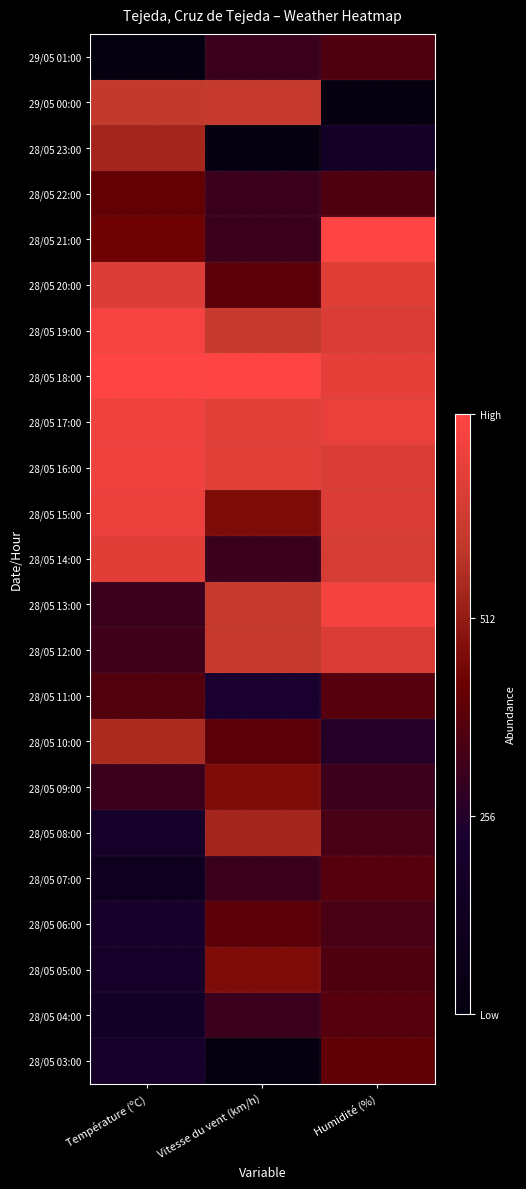

Reading left to right, extract all data points from this chart.

29/05 01:00: Température (ºC)=0.0	Vitesse du vent (km/h)=0.4	Humidité (%)=0.5
29/05 00:00: Température (ºC)=0.8	Vitesse du vent (km/h)=0.8	Humidité (%)=0.0
28/05 23:00: Température (ºC)=0.7	Vitesse du vent (km/h)=0.0	Humidité (%)=0.2
28/05 22:00: Température (ºC)=0.5	Vitesse du vent (km/h)=0.4	Humidité (%)=0.5
28/05 21:00: Température (ºC)=0.6	Vitesse du vent (km/h)=0.4	Humidité (%)=1.0
28/05 20:00: Température (ºC)=0.9	Vitesse du vent (km/h)=0.5	Humidité (%)=0.9
28/05 19:00: Température (ºC)=1.0	Vitesse du vent (km/h)=0.8	Humidité (%)=0.9
28/05 18:00: Température (ºC)=1.0	Vitesse du vent (km/h)=1.0	Humidité (%)=0.9
28/05 17:00: Température (ºC)=0.9	Vitesse du vent (km/h)=0.9	Humidité (%)=0.9
28/05 16:00: Température (ºC)=0.9	Vitesse du vent (km/h)=0.9	Humidité (%)=0.9
28/05 15:00: Température (ºC)=0.9	Vitesse du vent (km/h)=0.6	Humidité (%)=0.9
28/05 14:00: Température (ºC)=0.9	Vitesse du vent (km/h)=0.4	Humidité (%)=0.9
28/05 13:00: Température (ºC)=0.4	Vitesse du vent (km/h)=0.8	Humidité (%)=1.0
28/05 12:00: Température (ºC)=0.4	Vitesse du vent (km/h)=0.8	Humidité (%)=0.9
28/05 11:00: Température (ºC)=0.5	Vitesse du vent (km/h)=0.3	Humidité (%)=0.5
28/05 10:00: Température (ºC)=0.7	Vitesse du vent (km/h)=0.5	Humidité (%)=0.3
28/05 09:00: Température (ºC)=0.4	Vitesse du vent (km/h)=0.6	Humidité (%)=0.4
28/05 08:00: Température (ºC)=0.2	Vitesse du vent (km/h)=0.7	Humidité (%)=0.4
28/05 07:00: Température (ºC)=0.2	Vitesse du vent (km/h)=0.4	Humidité (%)=0.5
28/05 06:00: Température (ºC)=0.2	Vitesse du vent (km/h)=0.5	Humidité (%)=0.4
28/05 05:00: Température (ºC)=0.2	Vitesse du vent (km/h)=0.6	Humidité (%)=0.5
28/05 04:00: Température (ºC)=0.2	Vitesse du vent (km/h)=0.4	Humidité (%)=0.5
28/05 03:00: Température (ºC)=0.2	Vitesse du vent (km/h)=0.0	Humidité (%)=0.5